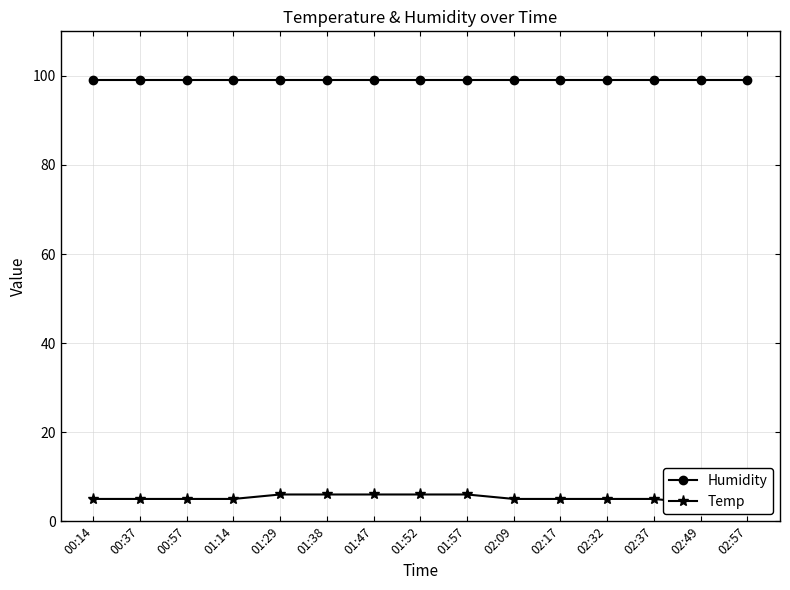

What is the greatest value displayed?

99